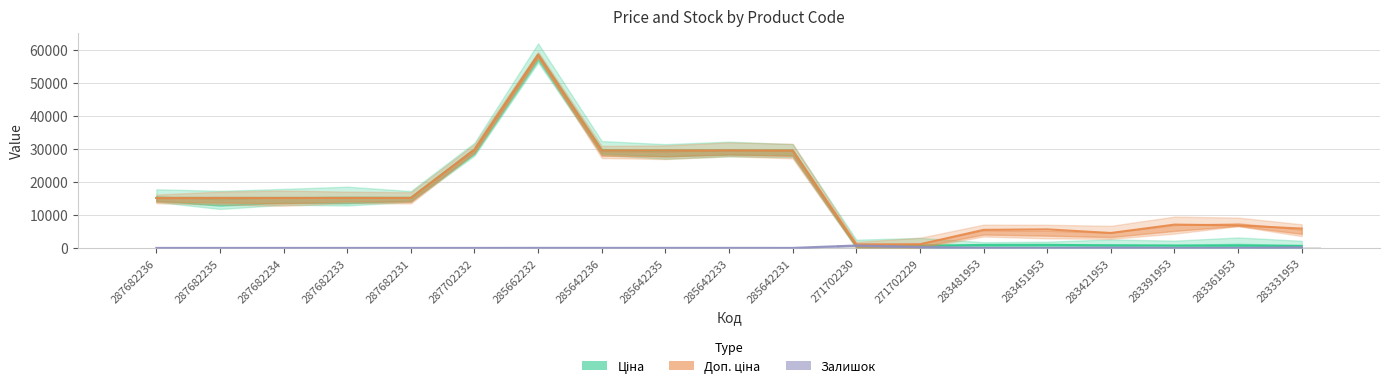

What is the difference between the Залишок values at 283331953 and 285642231?

198.0